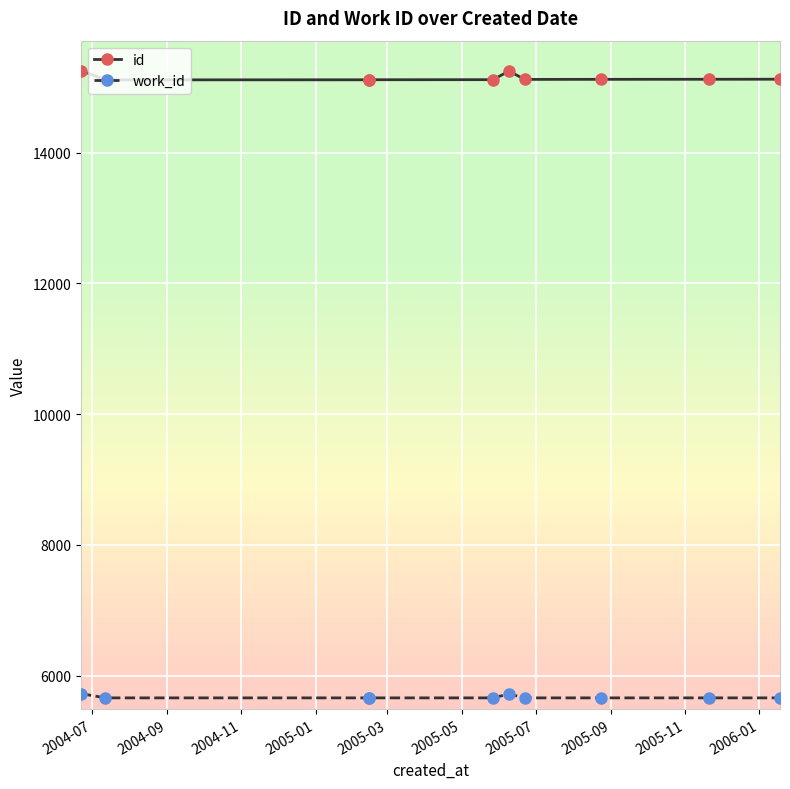

Rank the series at 2005-05 from lowest to highest value.

work_id, id